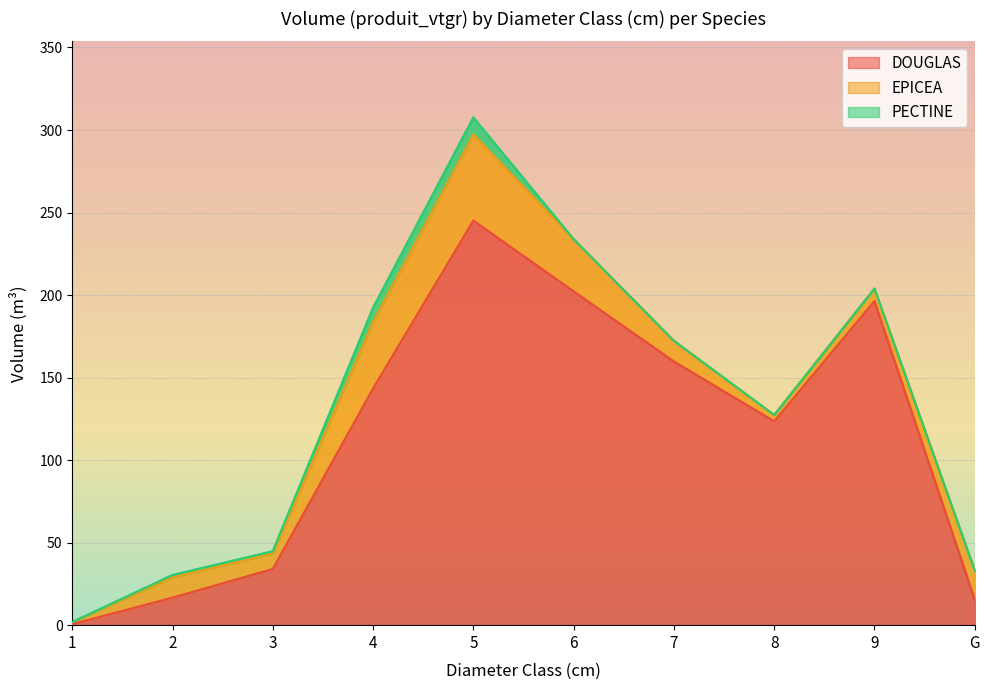

Between 5 and 6, which series saw the biggest shift?

DOUGLAS